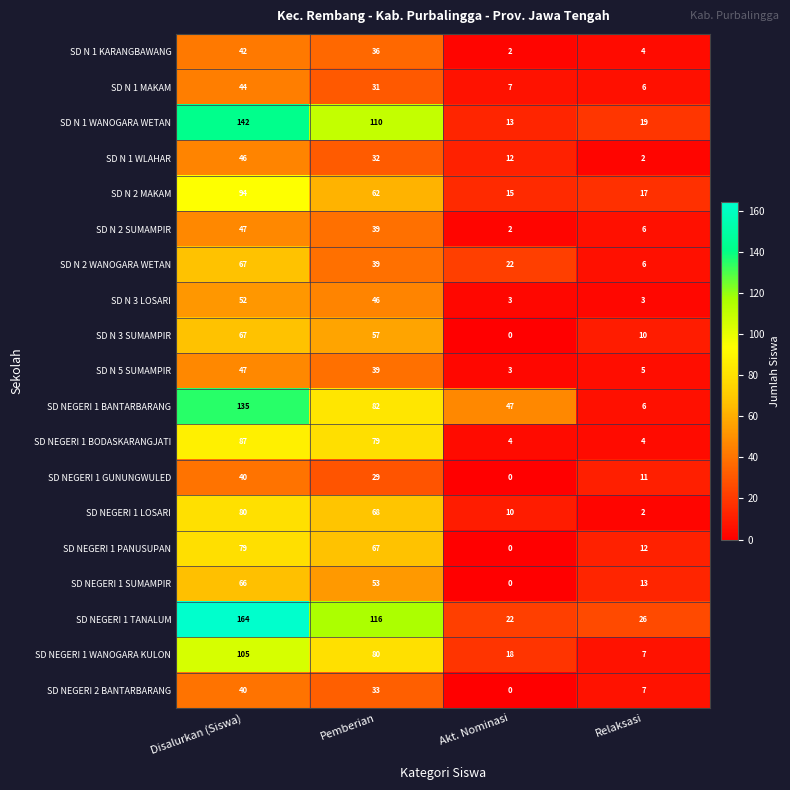

What value does the SD N 1 WLAHAR series have at Disalurkan (Siswa), to the nearest 10?

50